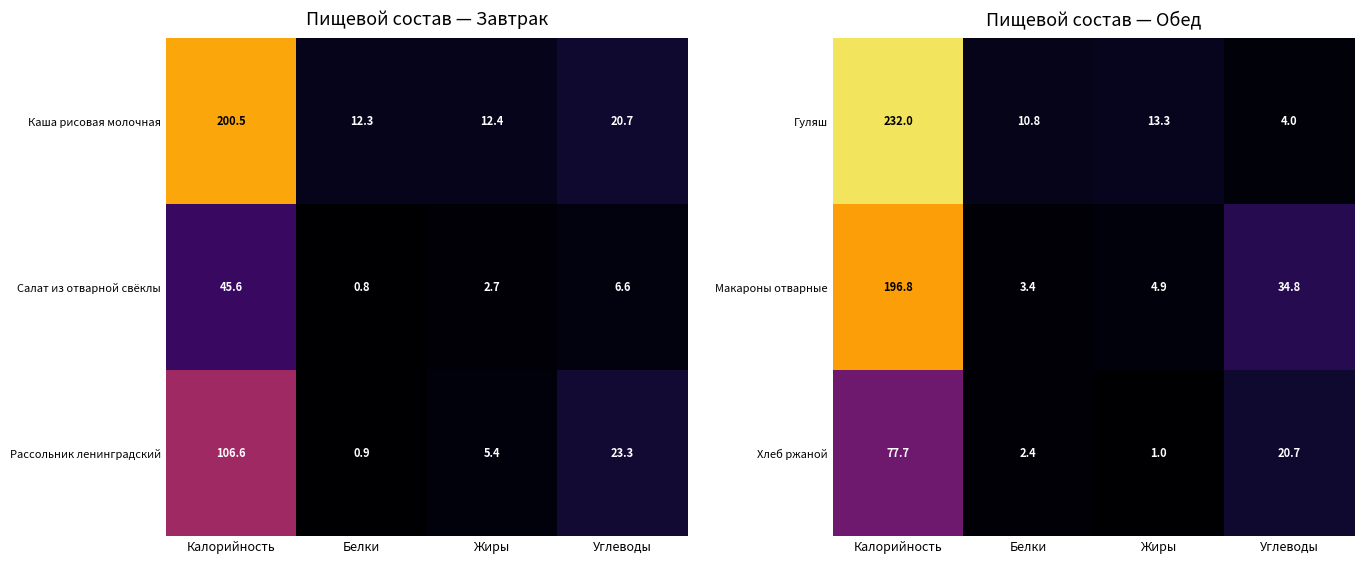

At which category is the sum across all series the highest?

Калорийность